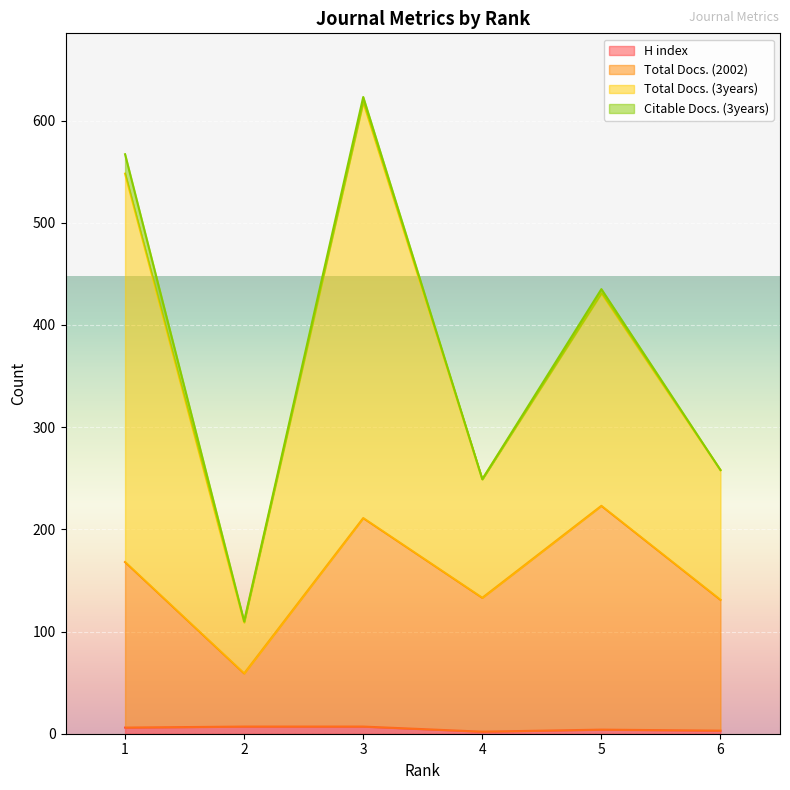

Count the number of categories in the chart.

6